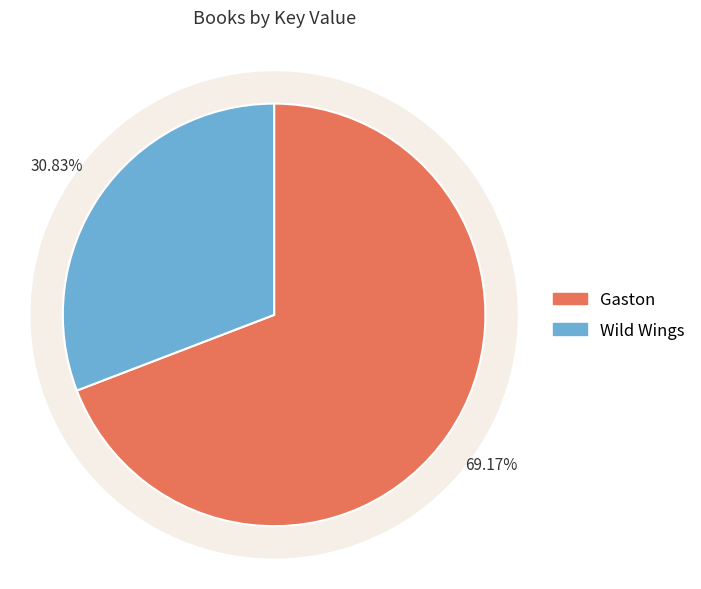

What is the largest slice in the pie chart?

Gaston